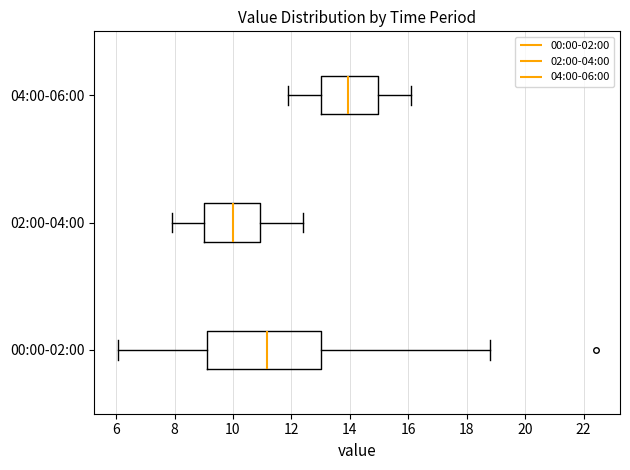

Which box's median line is the furthest to the left?

02:00-04:00